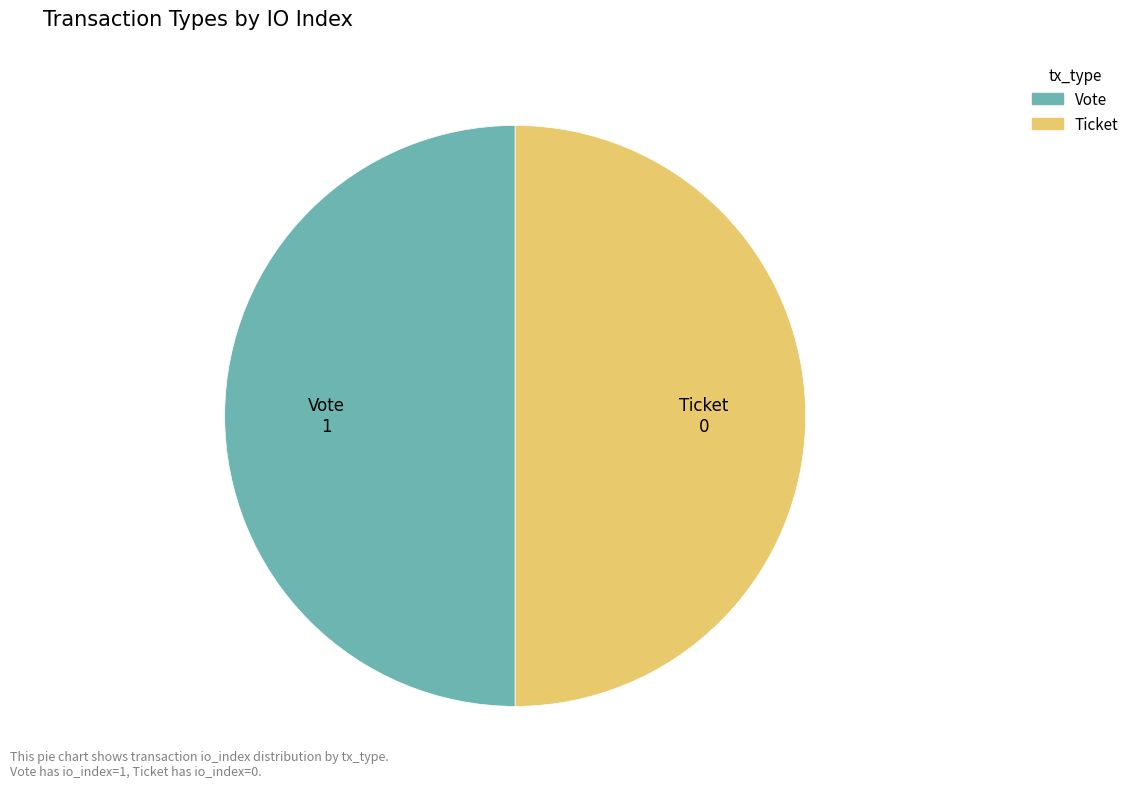

How many segments does this pie chart have?

2